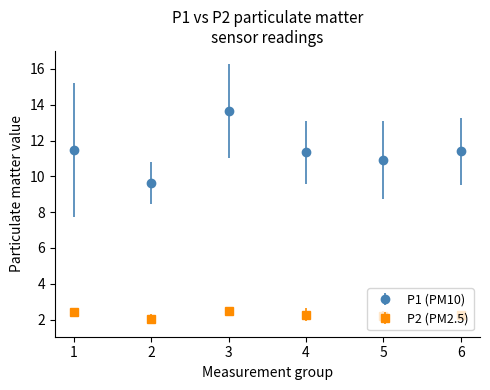

Which series changed the most between 3 and 4?

P1 (PM10)